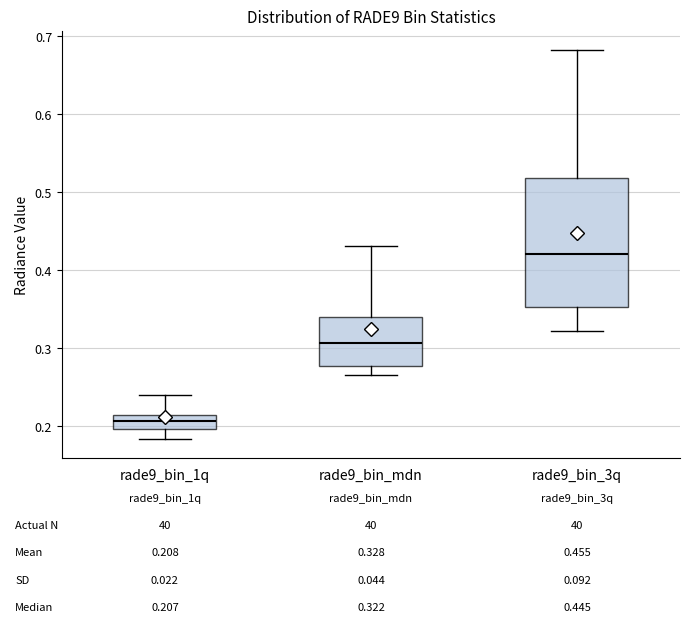

Which box is the tallest, from its lower edge to its upper edge?

rade9_bin_3q